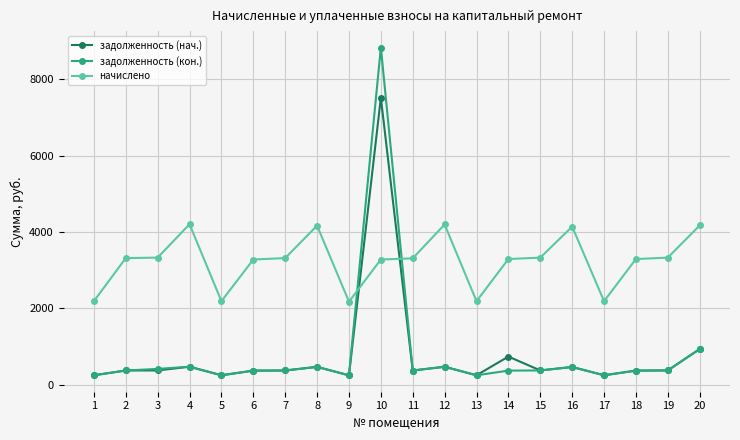

List the series in order of their peak value, lowest first.

начислено, задолженность (нач.), задолженность (кон.)